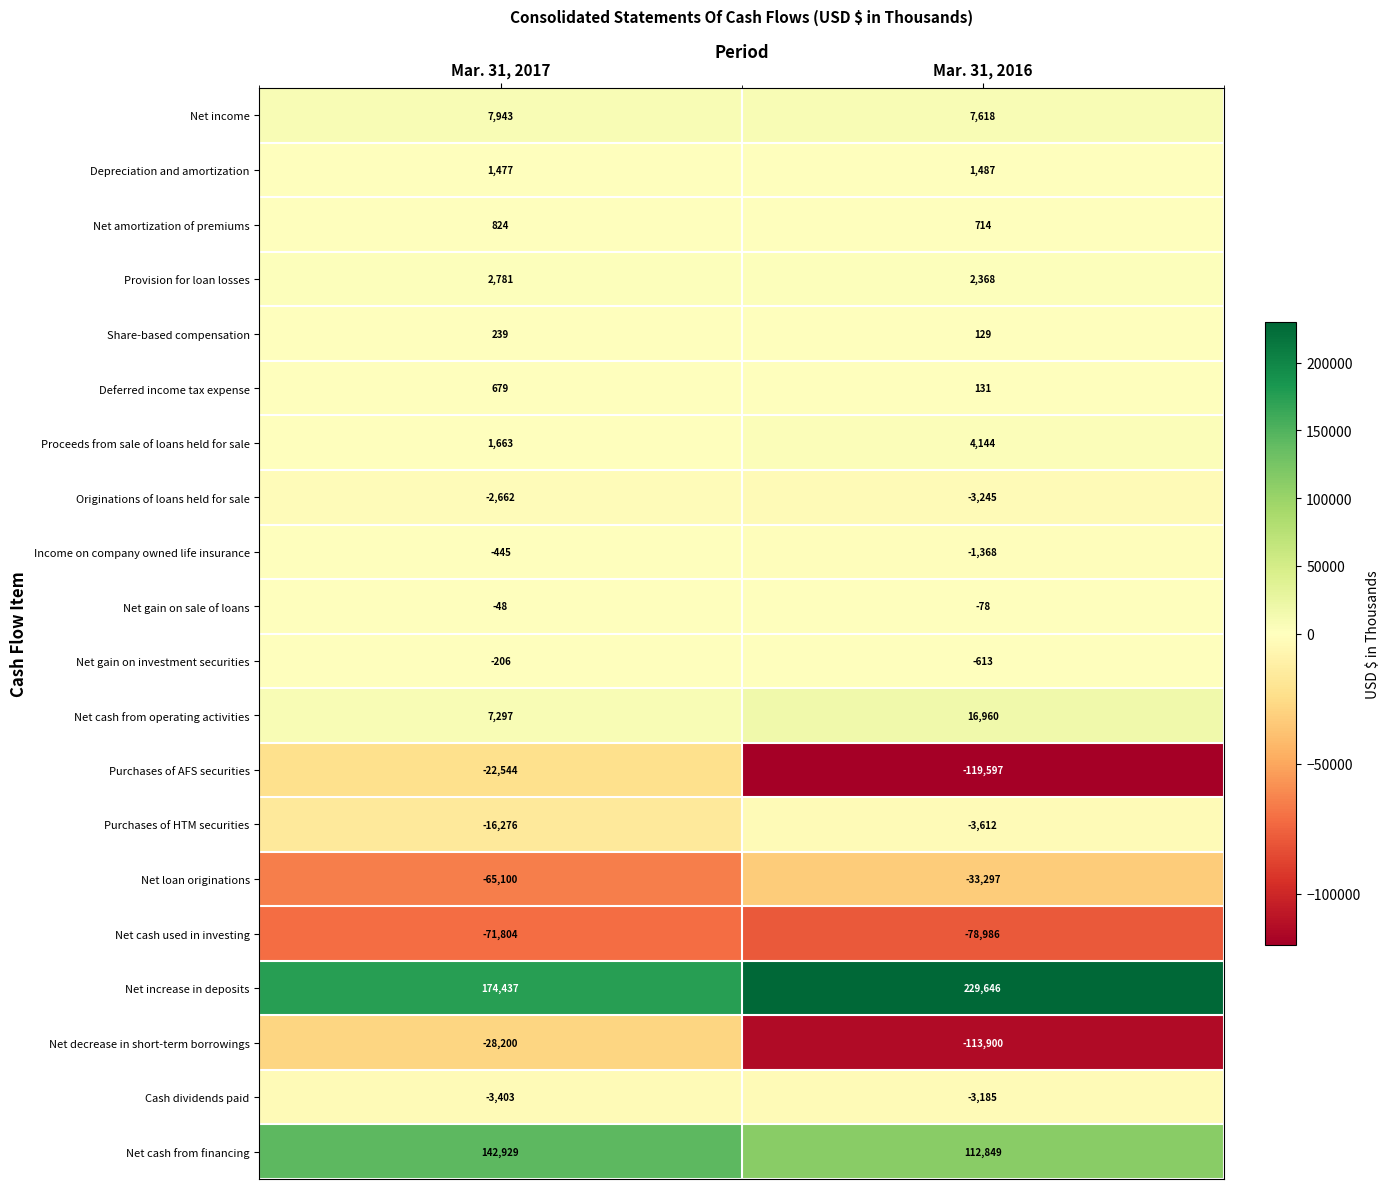

Is the value of Provision for loan losses at Mar. 31, 2016 greater than the value of Net gain on sale of loans at Mar. 31, 2017?

Yes